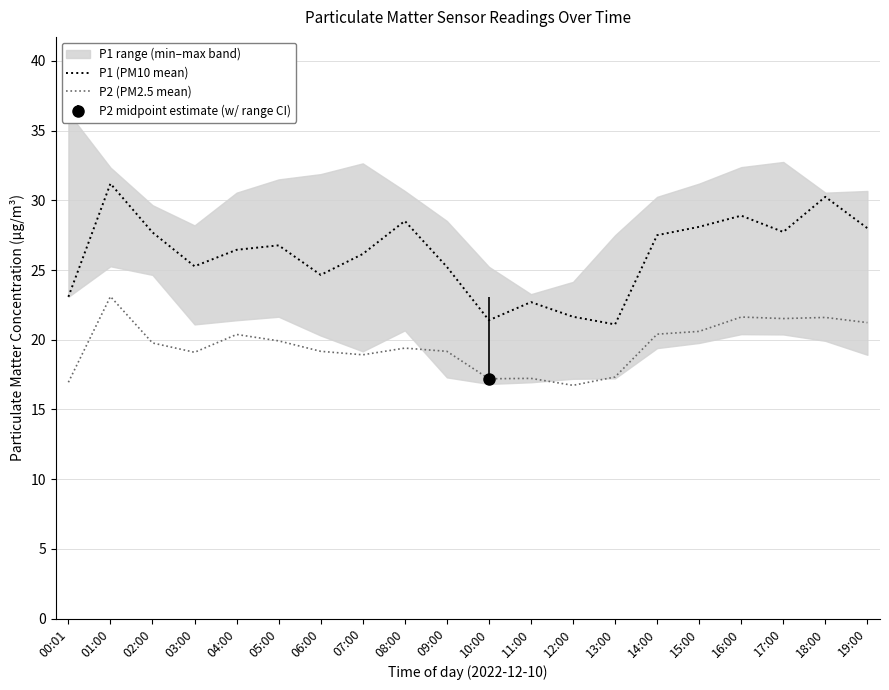

How many interior local peaks does the P2 (PM2.5 mean) series have?

6